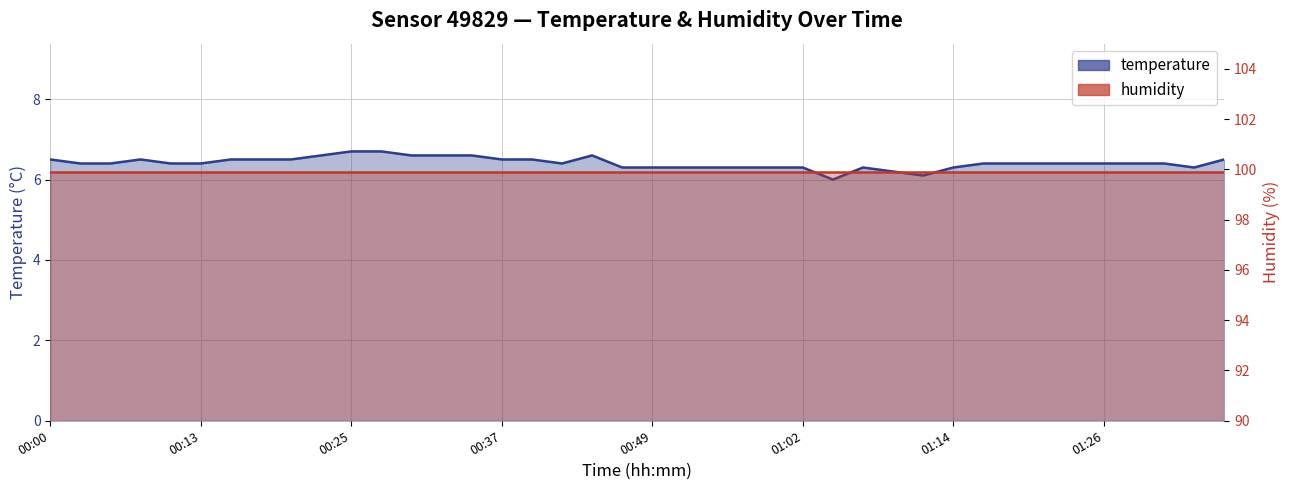

What is the sum of the values at 01:09 and 01:16?

12.6